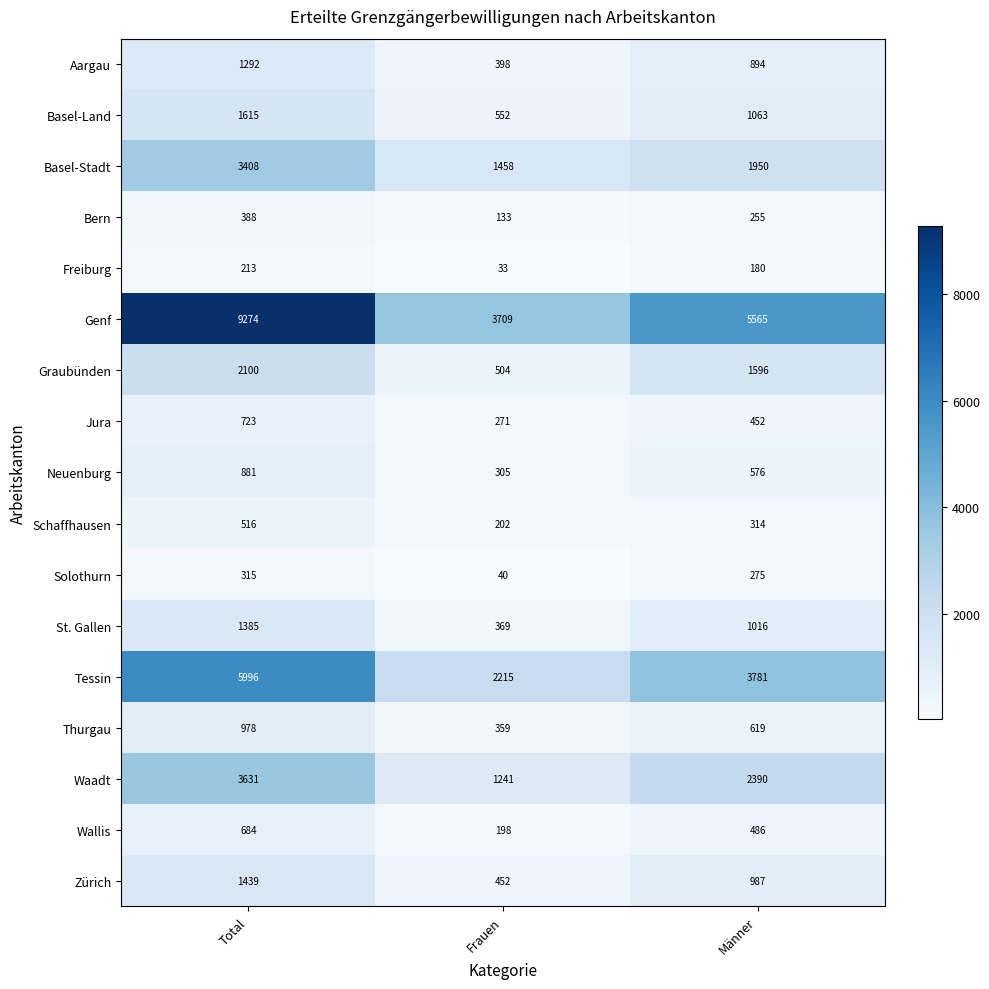

Which series changed the most between Frauen and Männer?

Genf